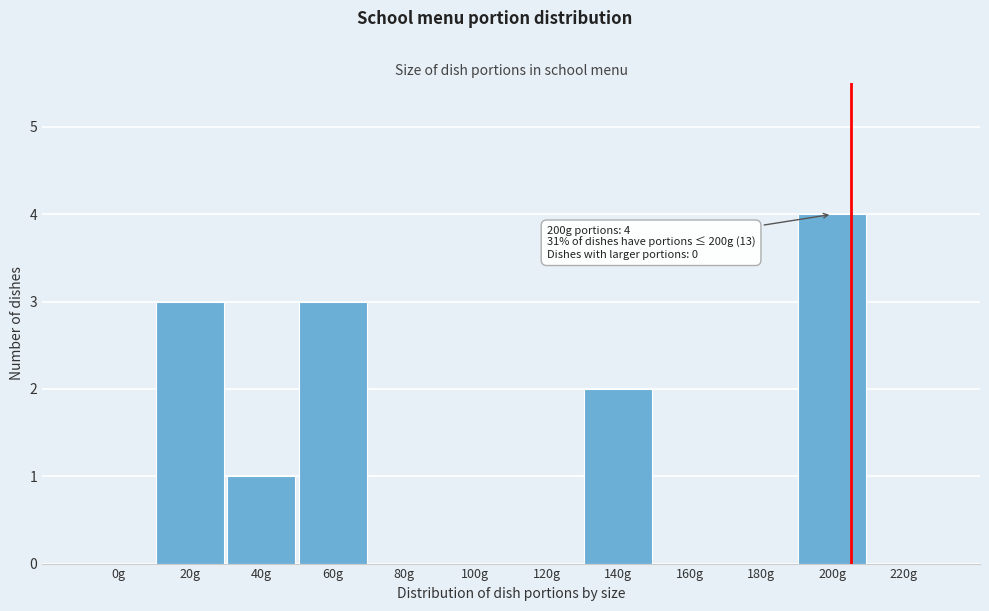

Reading right to left, transcribe all the data shown in this chart.

220g=0	200g=4	180g=0	160g=0	140g=2	120g=0	100g=0	80g=0	60g=3	40g=1	20g=3	0g=0